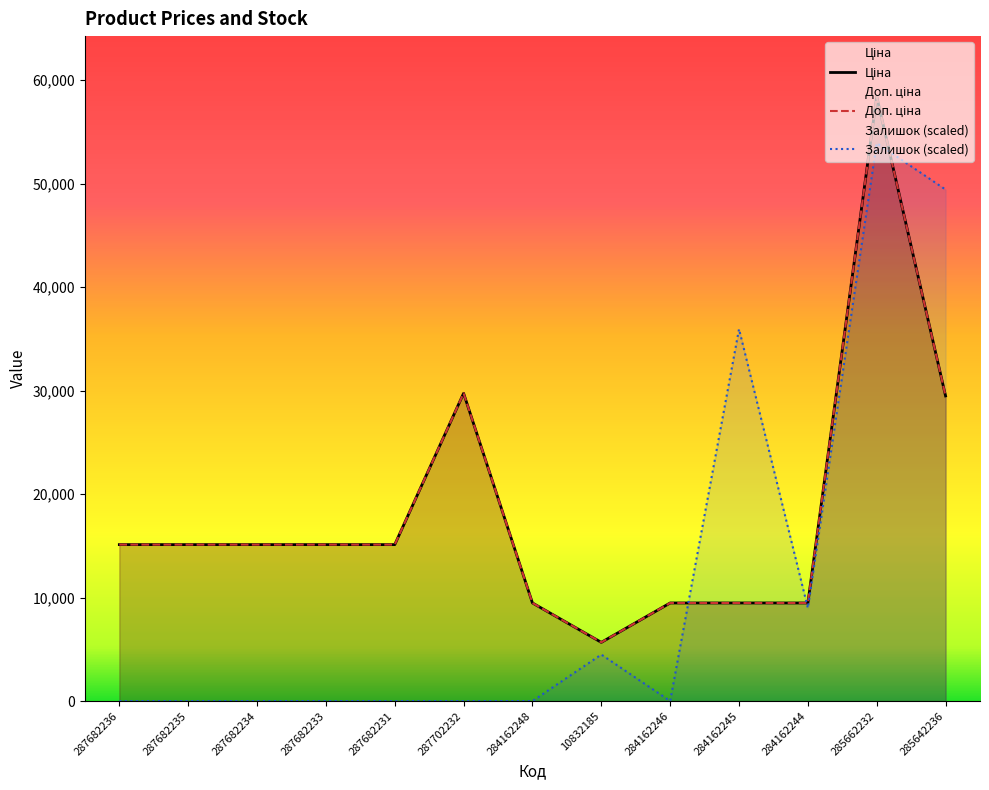

True or false: Ціна and Доп. ціна cross at least once.

False